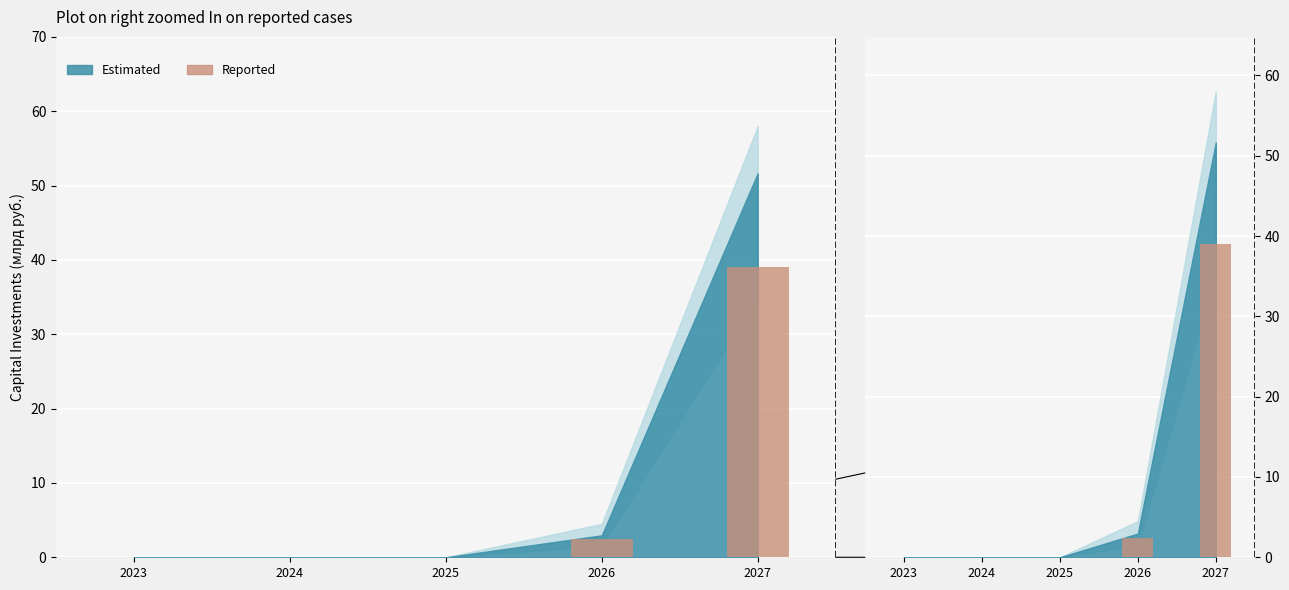

Is it true that the value at 2024 is 14.0?

False